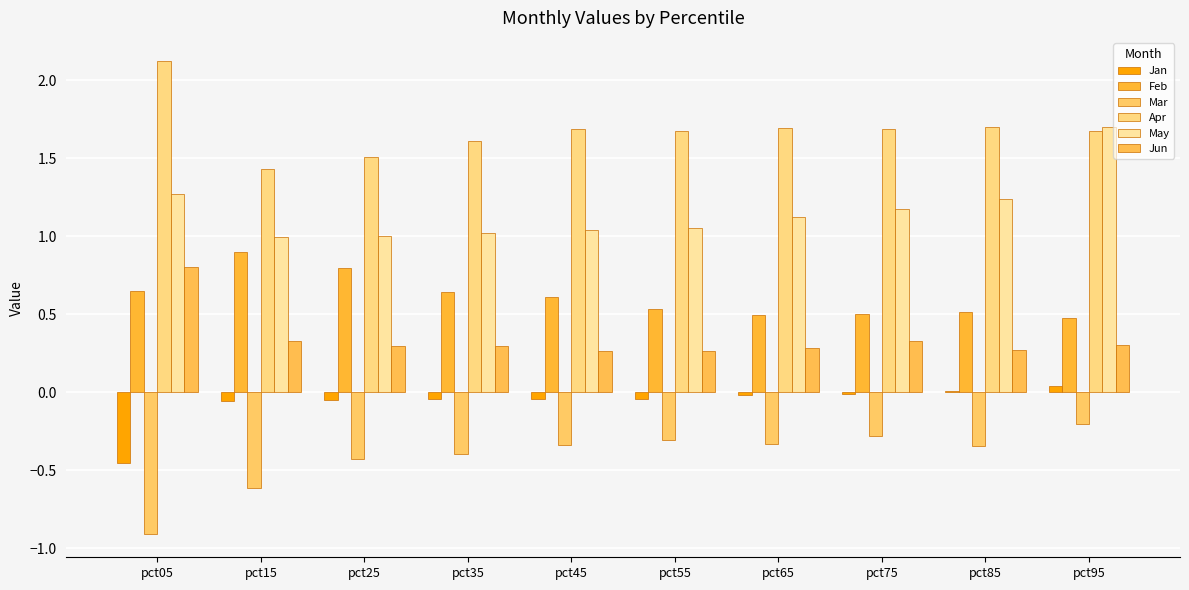

How many series are shown in this chart?

6